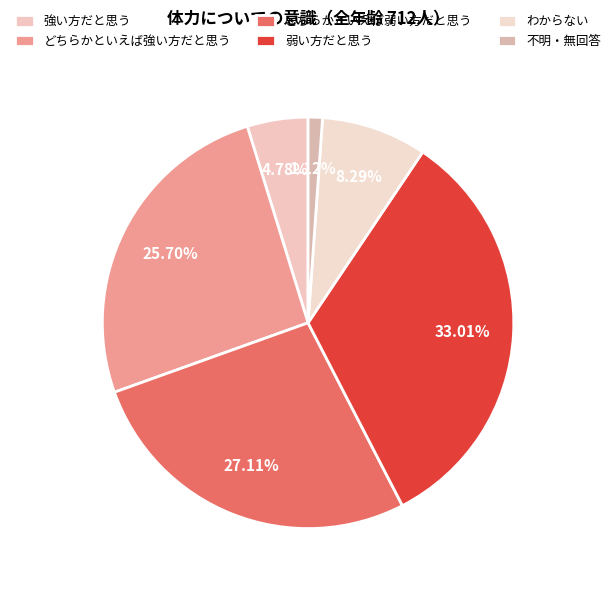

To the nearest percent, what is the difference between the largest and smallest slice percentages?

32%